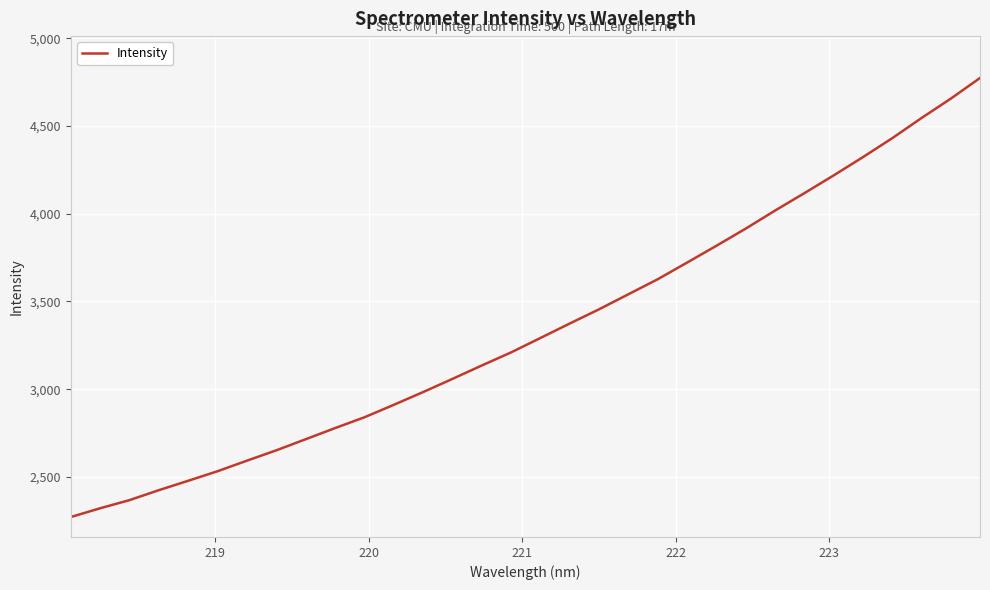

What is the minimum value shown in the chart?

2271.5